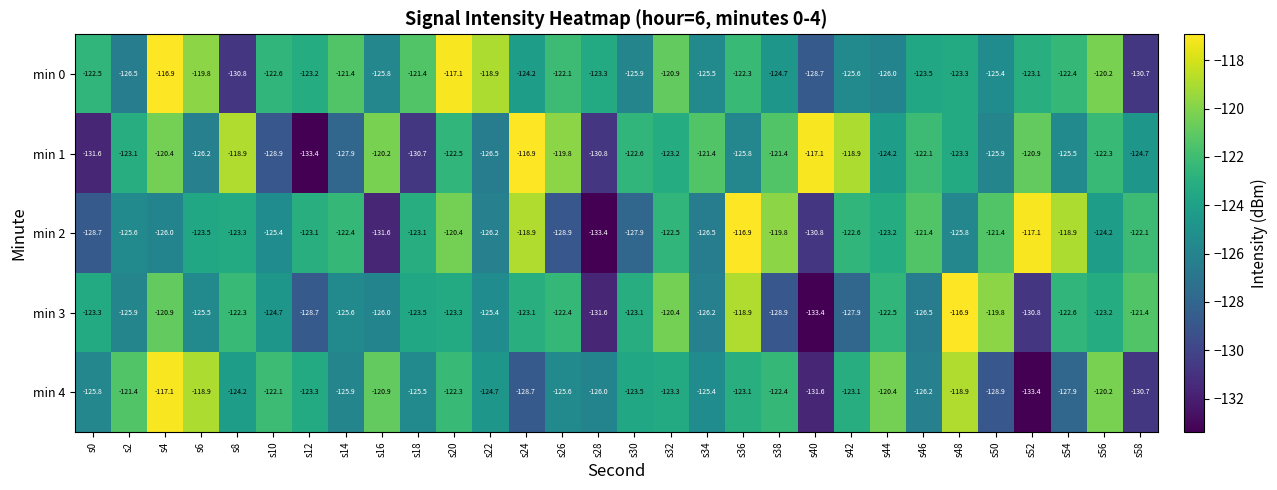

What is the difference between the second highest and second lowest values in the min 2 series?

14.5